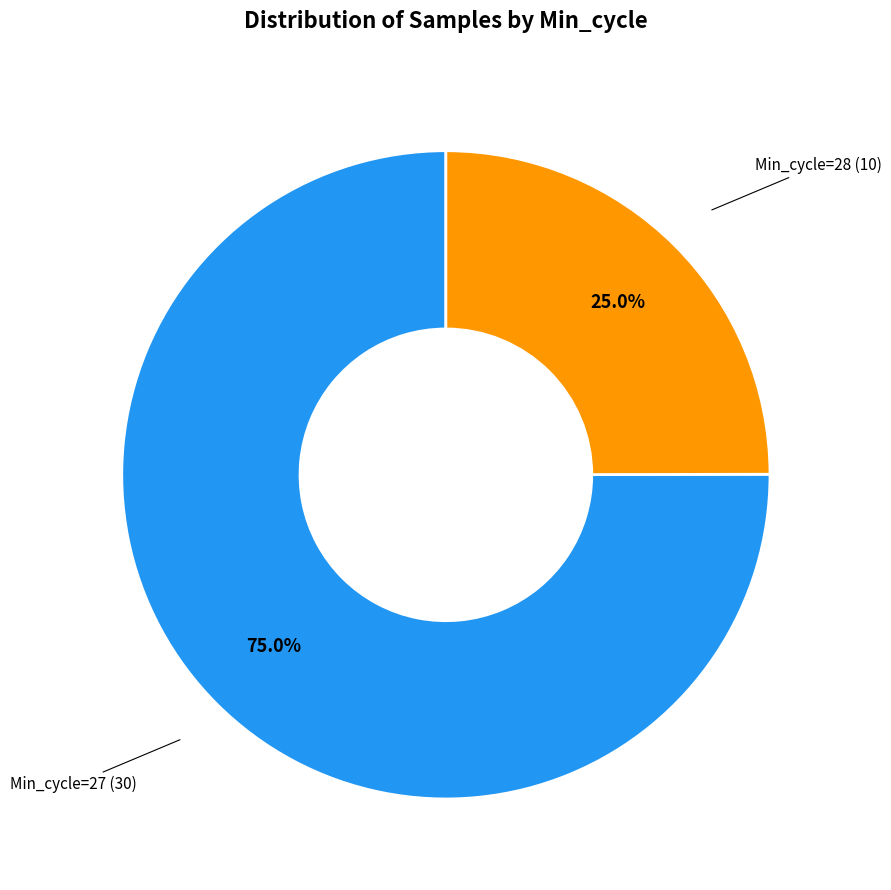

Does any single category account for the majority?

Yes